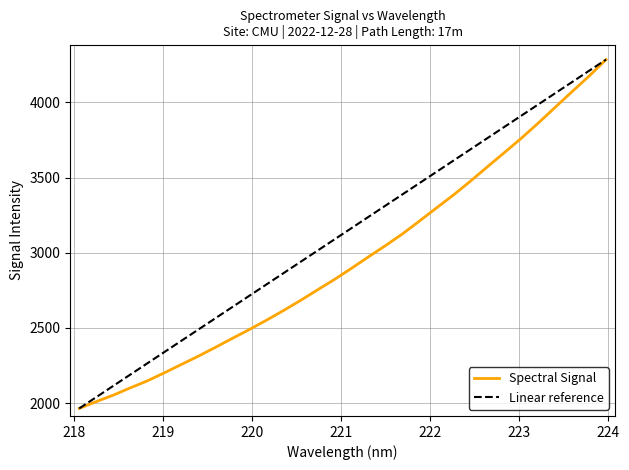

What is the difference between the values at 219.9712 and 220.1623?

61.7